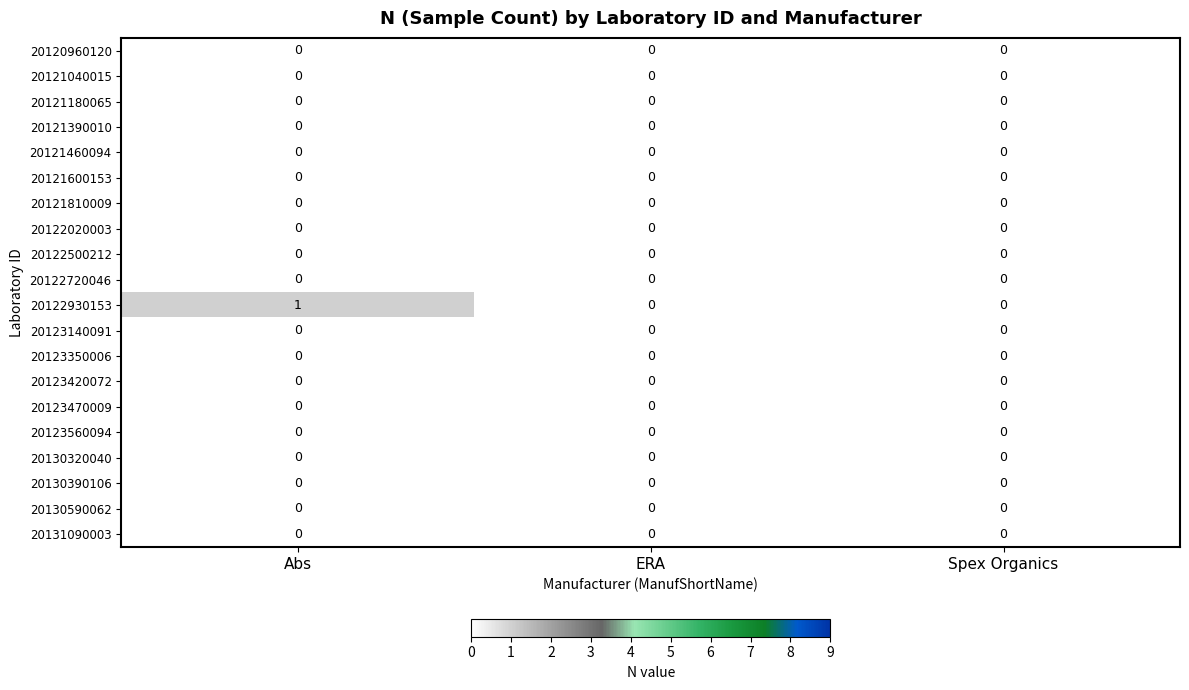

At which category is the sum across all series the highest?

Abs